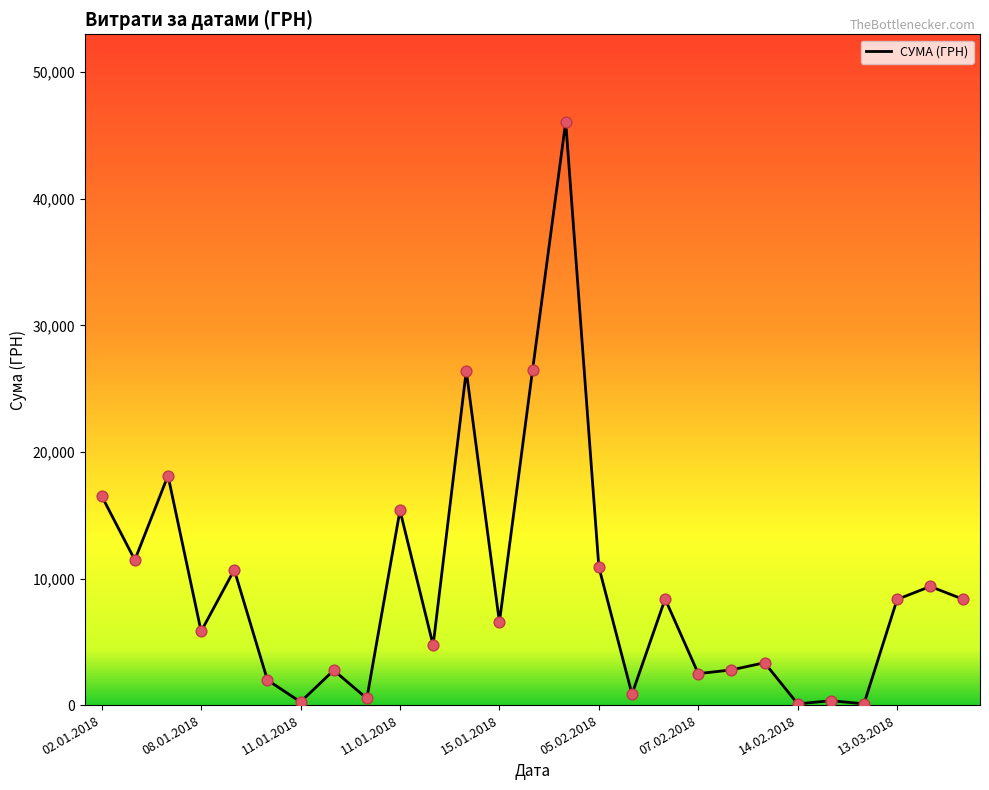

What is the maximum value shown in the chart?

46086.7